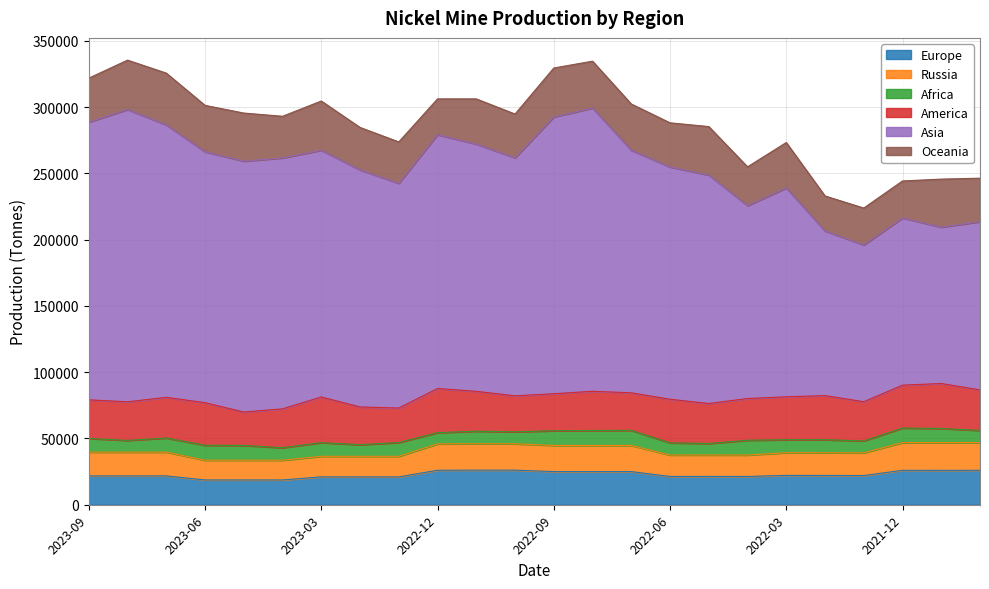

What is the minimum value for Europe?

18695